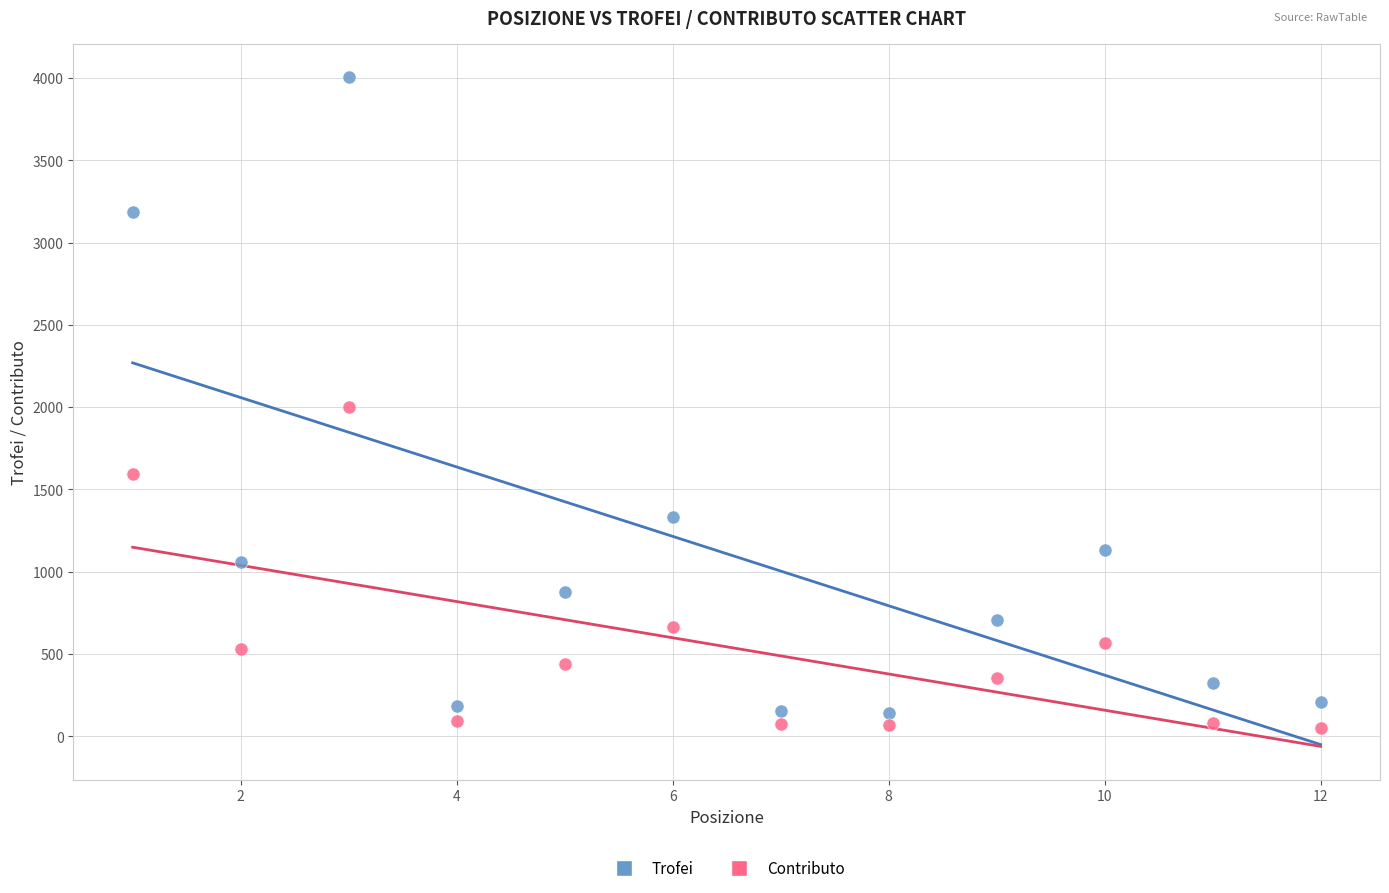

Which series has the largest Y range (max minus min)?

Trofei